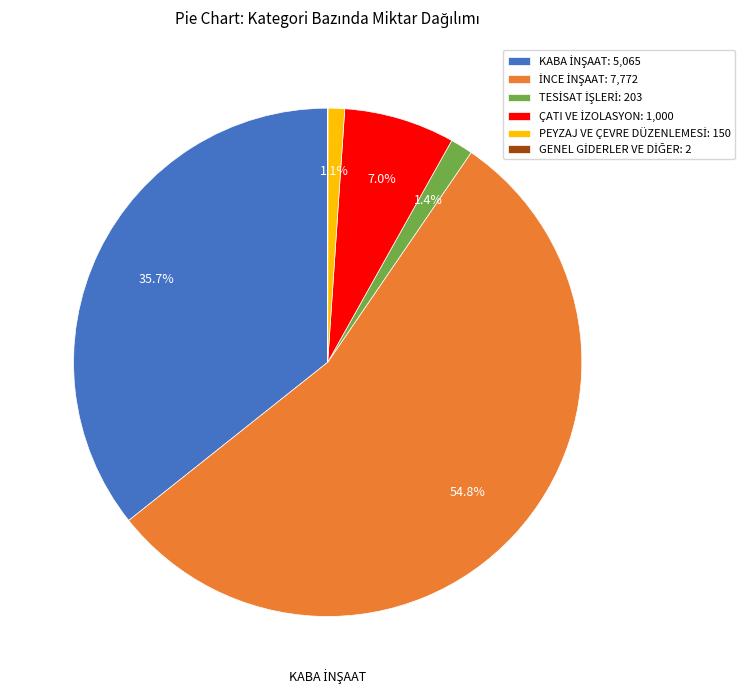

Is there any slice that represents more than half of the pie?

Yes